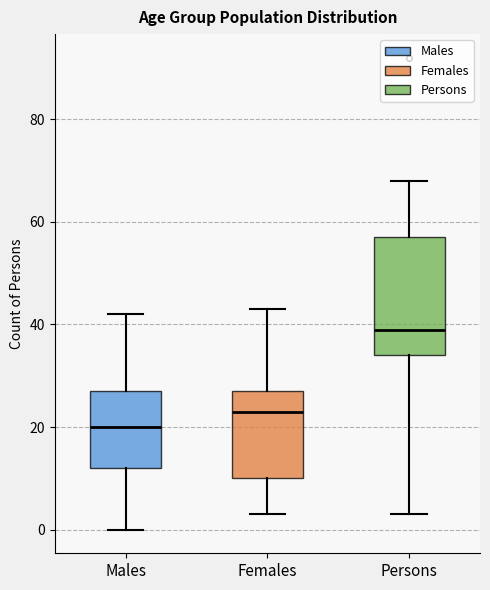

Where does the lower whisker of the box for Males end on the y-axis? The values are not printed on the chart, so give them approximately, as read against the axis.

0